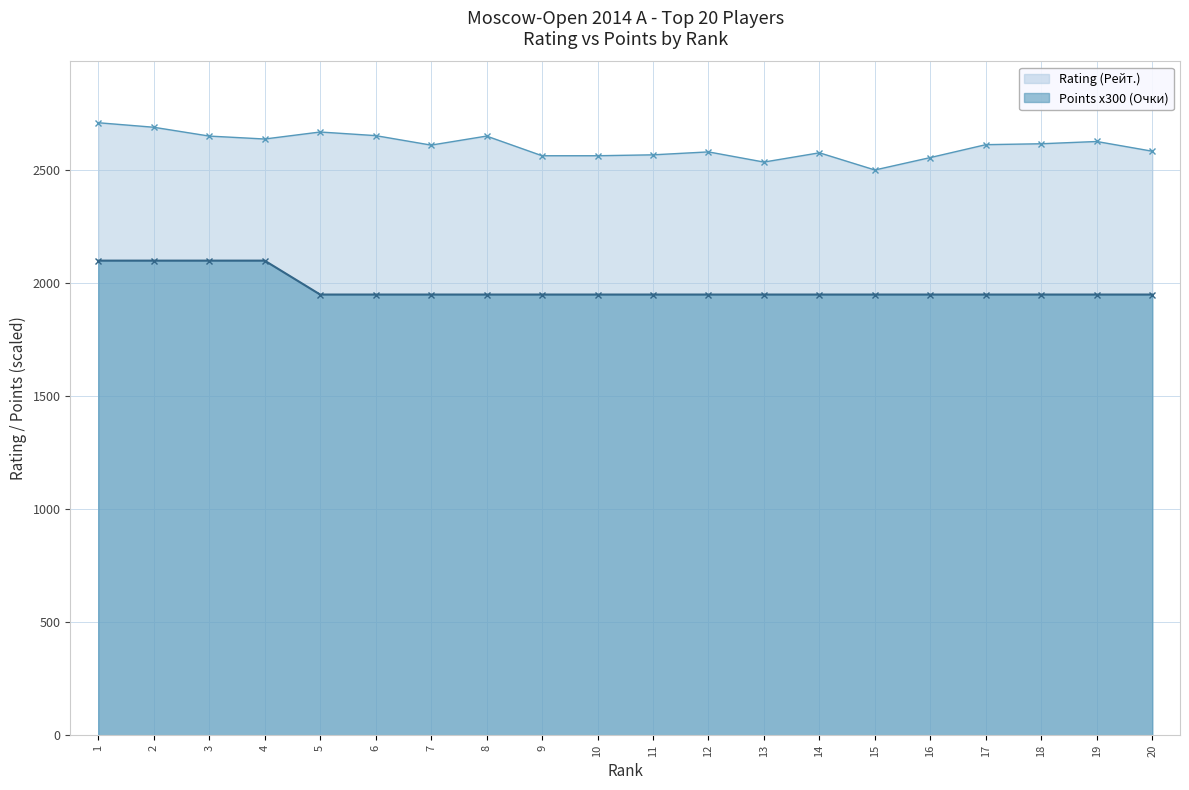

The value of Rating (Рейт.) at 20 is 2584. True or false?

True